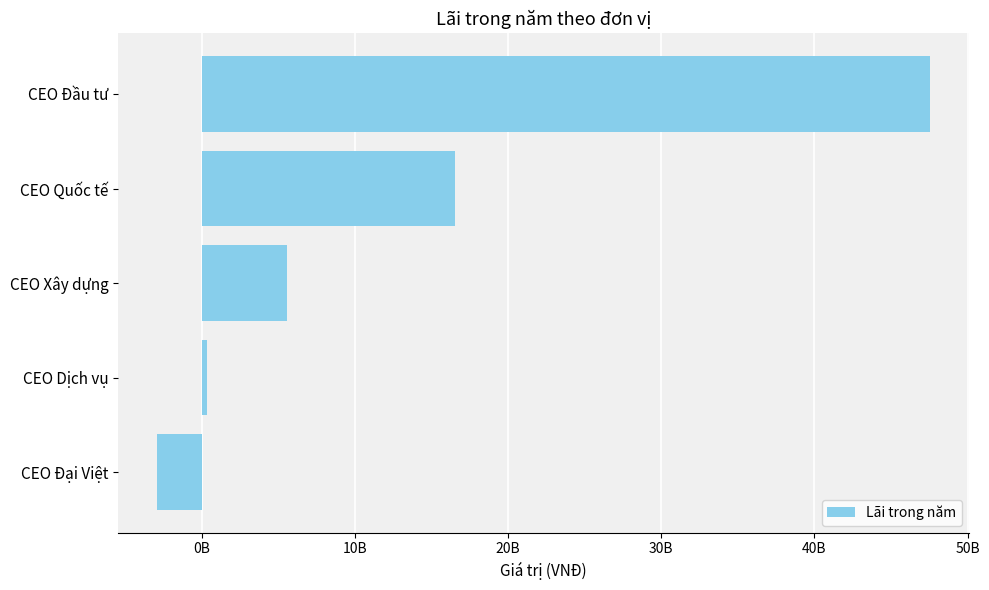

Are the bars horizontal?

Yes